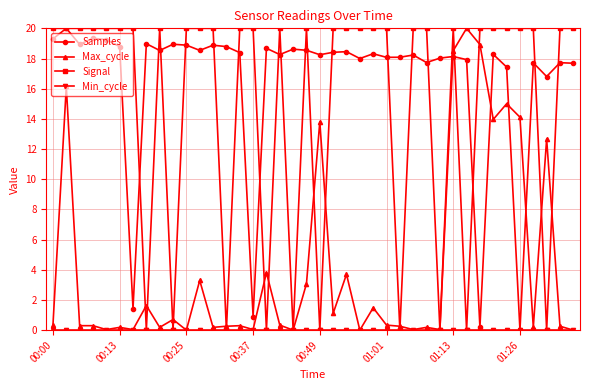

What is the average value of the Signal series?

15.0